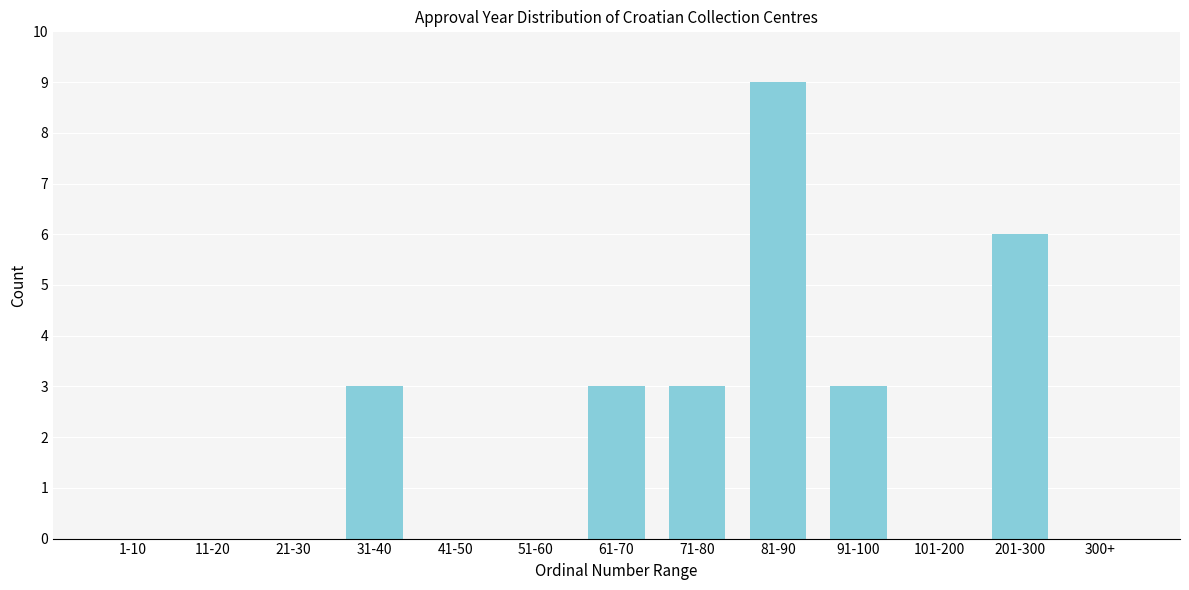

Reading right to left, extract all data points from this chart.

300+=0	201-300=6	101-200=0	91-100=3	81-90=9	71-80=3	61-70=3	51-60=0	41-50=0	31-40=3	21-30=0	11-20=0	1-10=0